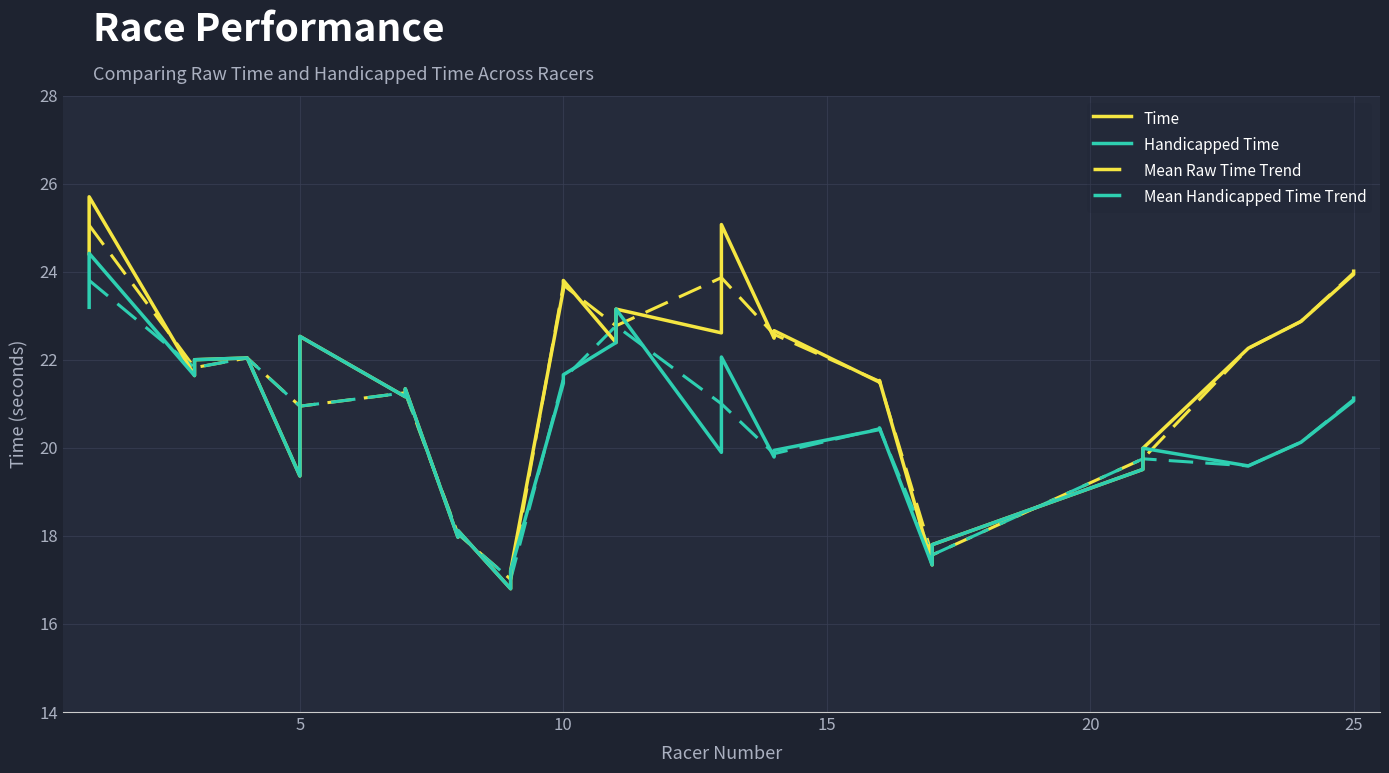

True or false: Mean Handicapped Time Trend has a value of 31.5 at 25.

False